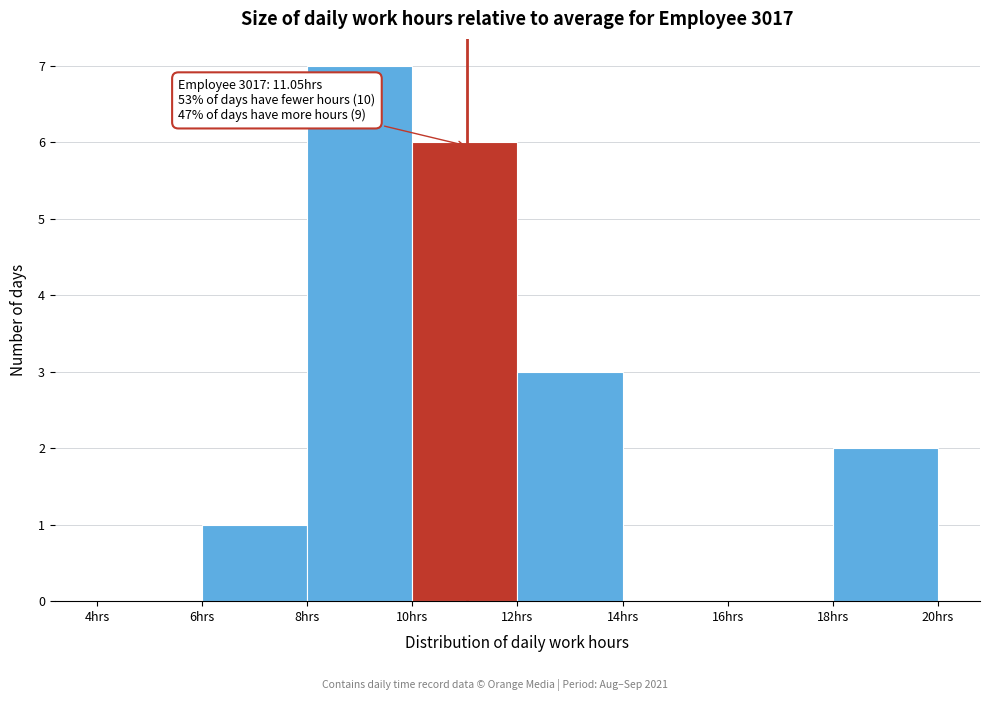

Over which range of the x-axis is the bar tallest?

8 to 10